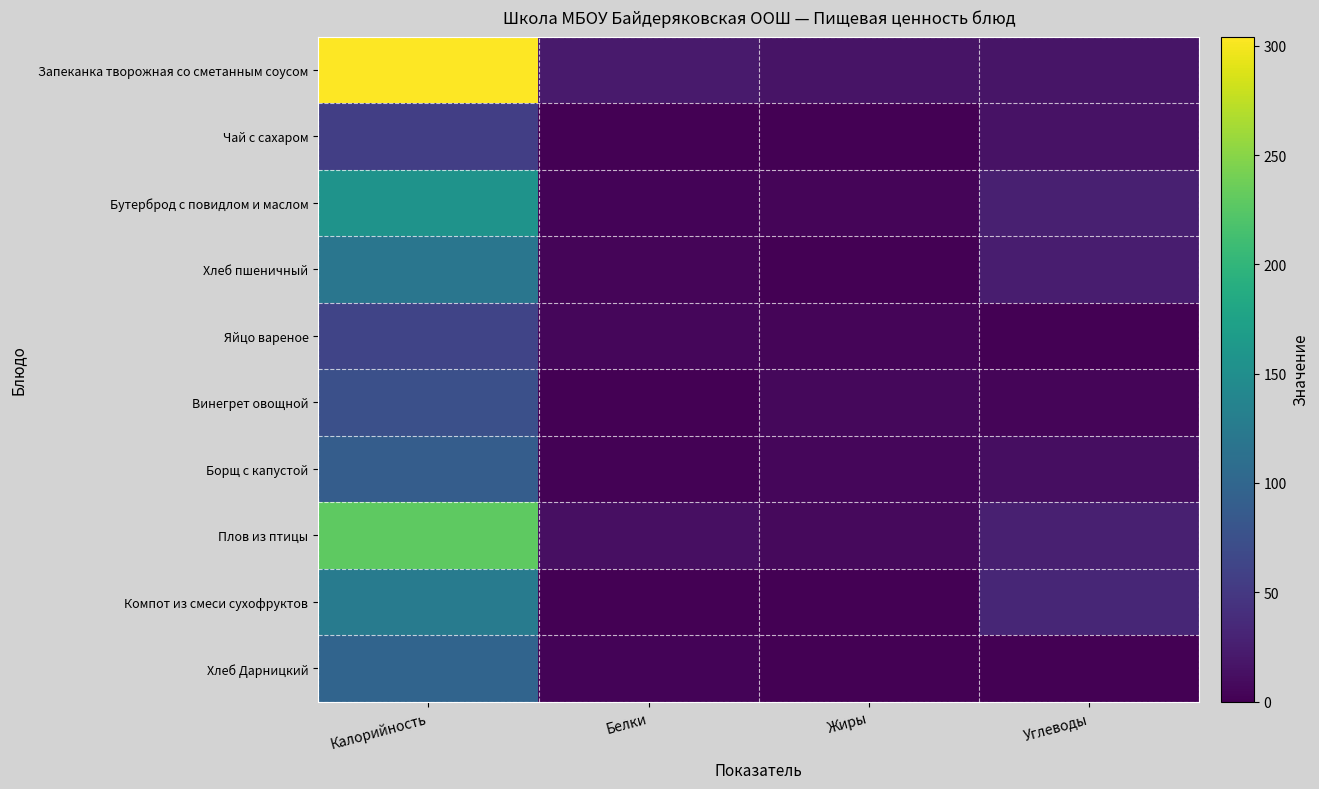

Which has a higher value, Жиры or Калорийность?

Калорийность